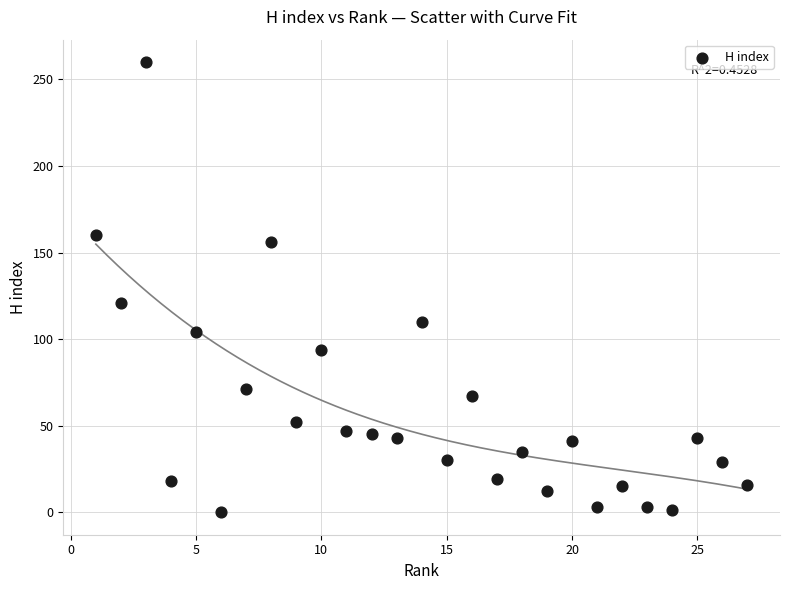

What Y value in the scatter plot is closest to 130?

121